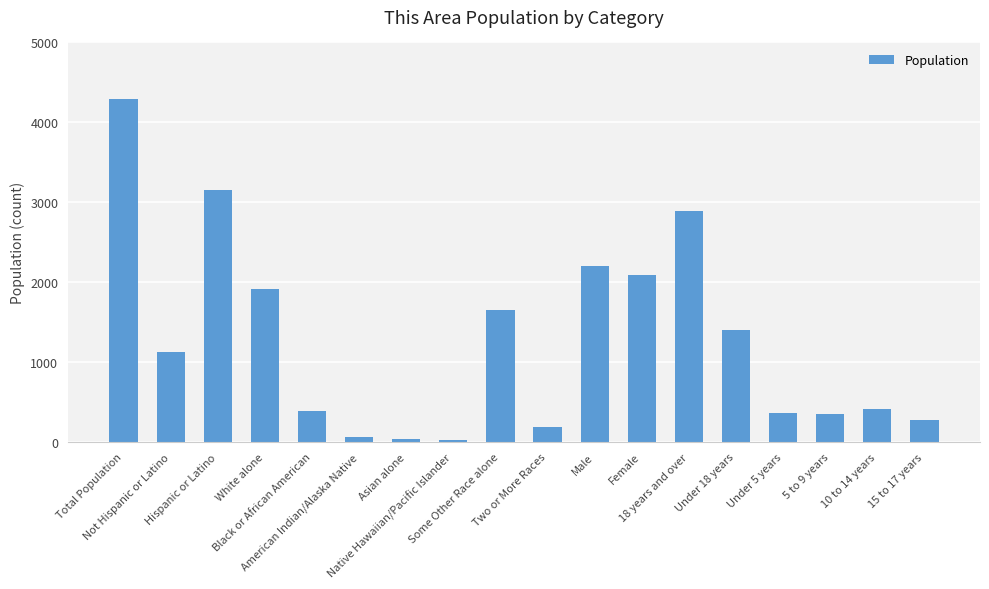

What is the sum of all values?

22835